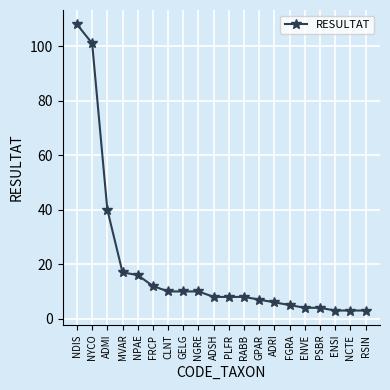

Count the number of categories in the chart.

20